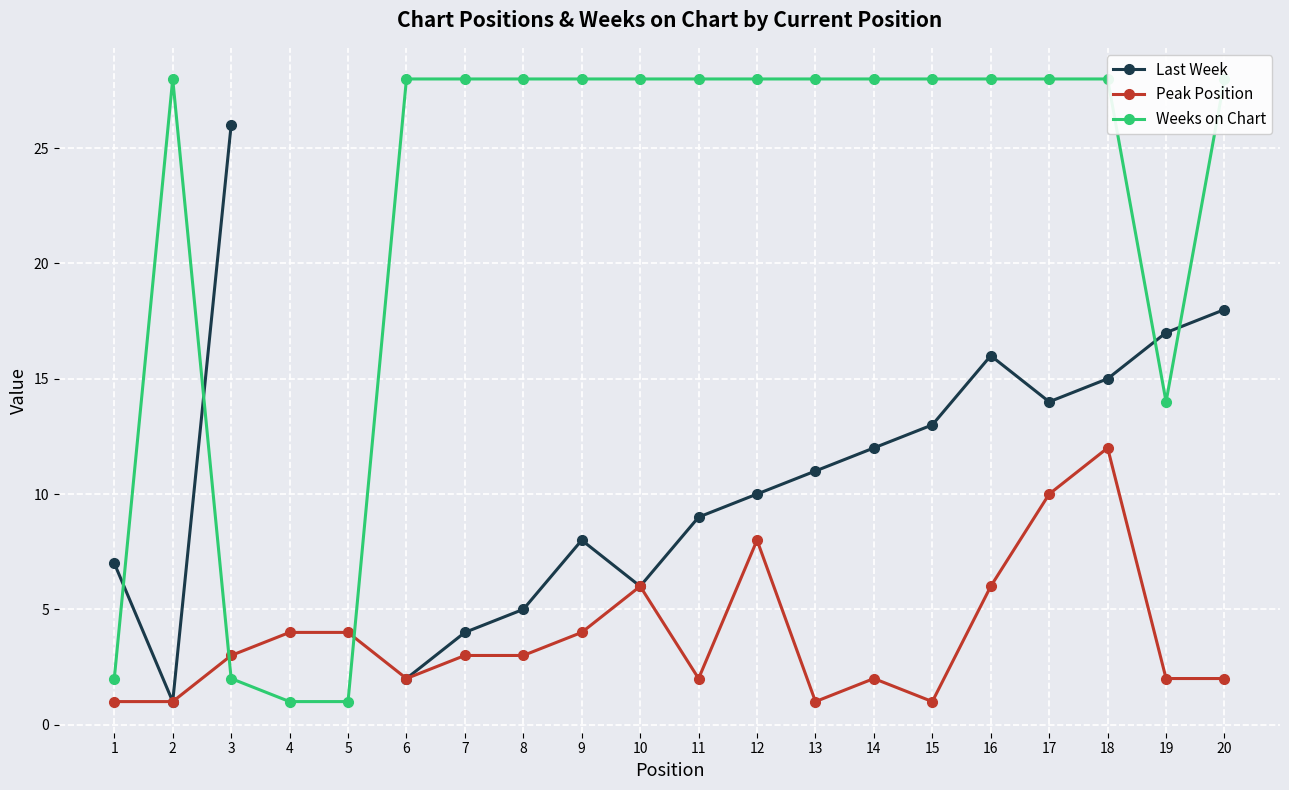

List the series in order of their overall mean, highest first.

Weeks on Chart, Last Week, Peak Position